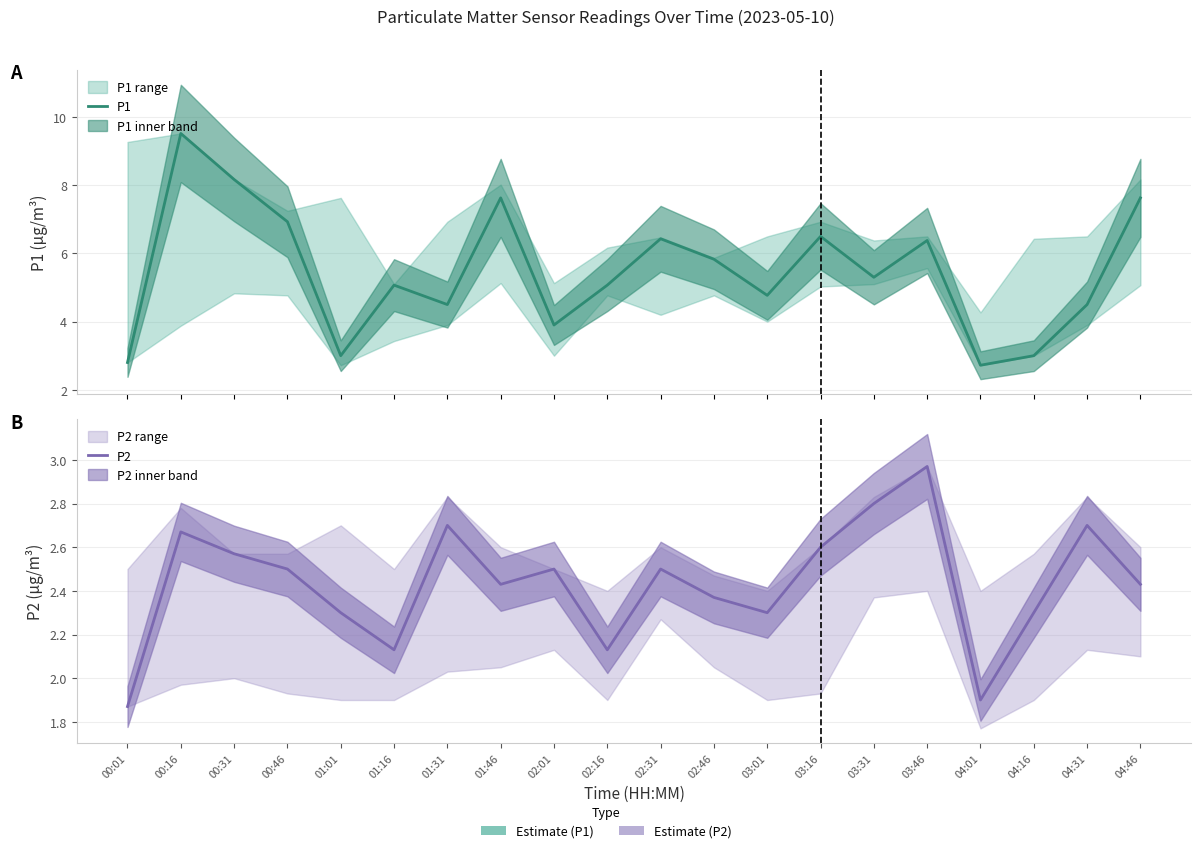

Does the chart have visible grid lines?

Yes